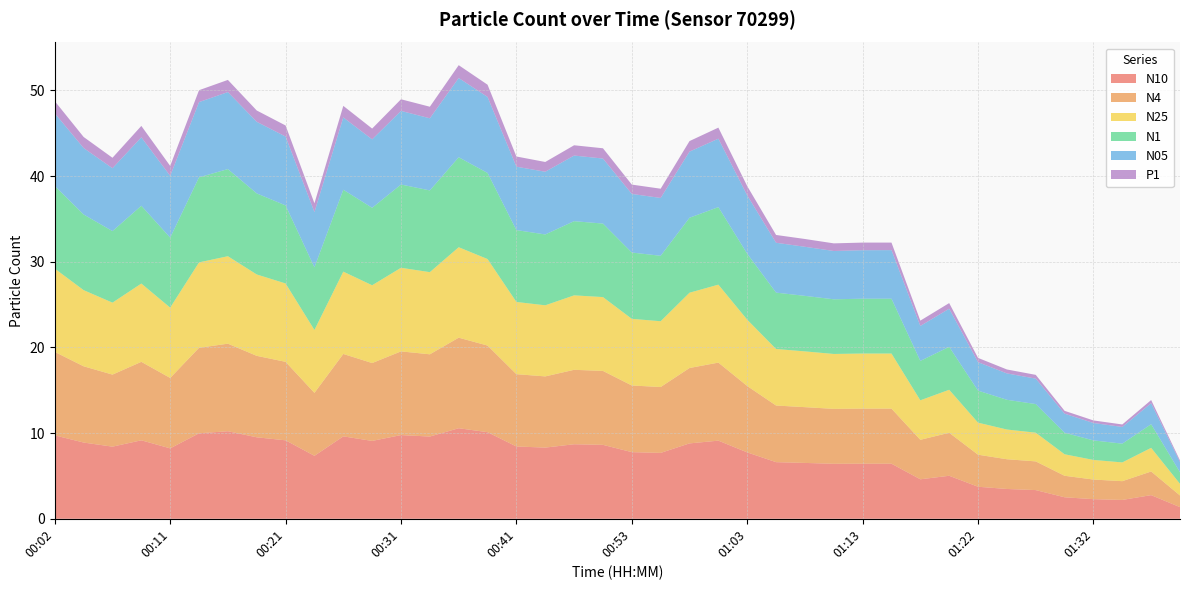

Reading left to right, list all the values displayed in this chart.

N10: 00:02=9.7	00:04=8.9	00:07=8.4	00:09=9.2	00:11=8.2	00:14=10.0	00:16=10.2	00:19=9.5	00:21=9.2	00:24=7.3	00:26=9.6	00:29=9.1	00:31=9.8	00:34=9.6	00:36=10.6	00:38=10.1	00:41=8.4	00:46=8.3	00:48=8.7	00:51=8.6	00:53=7.8	00:56=7.7	00:58=8.8	01:01=9.1	01:03=7.8	01:05=6.6	01:08=6.5	01:10=6.4	01:13=6.4	01:15=6.4	01:18=4.6	01:20=5.0	01:22=3.7	01:25=3.5	01:27=3.4	01:30=2.5	01:32=2.3	01:35=2.2	01:37=2.8	01:39=1.4
N4: 00:02=9.7	00:04=8.9	00:07=8.4	00:09=9.2	00:11=8.2	00:14=10.0	00:16=10.2	00:19=9.5	00:21=9.2	00:24=7.3	00:26=9.6	00:29=9.1	00:31=9.8	00:34=9.6	00:36=10.6	00:38=10.1	00:41=8.4	00:46=8.3	00:48=8.7	00:51=8.6	00:53=7.8	00:56=7.7	00:58=8.8	01:01=9.1	01:03=7.8	01:05=6.6	01:08=6.5	01:10=6.4	01:13=6.4	01:15=6.4	01:18=4.6	01:20=5.0	01:22=3.7	01:25=3.5	01:27=3.4	01:30=2.5	01:32=2.3	01:35=2.2	01:37=2.8	01:39=1.4
N25: 00:02=9.7	00:04=8.9	00:07=8.4	00:09=9.1	00:11=8.2	00:14=10.0	00:16=10.2	00:19=9.5	00:21=9.2	00:24=7.3	00:26=9.6	00:29=9.1	00:31=9.8	00:34=9.6	00:36=10.6	00:38=10.1	00:41=8.4	00:46=8.3	00:48=8.7	00:51=8.6	00:53=7.8	00:56=7.7	00:58=8.8	01:01=9.1	01:03=7.7	01:05=6.6	01:08=6.5	01:10=6.4	01:13=6.4	01:15=6.4	01:18=4.6	01:20=5.0	01:22=3.7	01:25=3.5	01:27=3.4	01:30=2.5	01:32=2.3	01:35=2.2	01:37=2.8	01:39=1.4
N1: 00:02=9.7	00:04=8.8	00:07=8.3	00:09=9.1	00:11=8.2	00:14=9.9	00:16=10.2	00:19=9.5	00:21=9.1	00:24=7.3	00:26=9.6	00:29=9.0	00:31=9.7	00:34=9.5	00:36=10.5	00:38=10.1	00:41=8.4	00:46=8.3	00:48=8.7	00:51=8.6	00:53=7.7	00:56=7.6	00:58=8.8	01:01=9.1	01:03=7.7	01:05=6.6	01:08=6.5	01:10=6.4	01:13=6.4	01:15=6.4	01:18=4.6	01:20=5.0	01:22=3.7	01:25=3.5	01:27=3.3	01:30=2.5	01:32=2.3	01:35=2.2	01:37=2.8	01:39=1.4
N05: 00:02=8.5	00:04=7.8	00:07=7.3	00:09=8.0	00:11=7.2	00:14=8.8	00:16=9.0	00:19=8.4	00:21=8.0	00:24=6.5	00:26=8.4	00:29=8.0	00:31=8.6	00:34=8.4	00:36=9.2	00:38=8.9	00:41=7.4	00:46=7.3	00:48=7.7	00:51=7.6	00:53=6.8	00:56=6.8	00:58=7.7	01:01=8.0	01:03=6.8	01:05=5.8	01:08=5.7	01:10=5.6	01:13=5.7	01:15=5.7	01:18=4.1	01:20=4.5	01:22=3.3	01:25=3.1	01:27=3.0	01:30=2.2	01:32=2.0	01:35=1.9	01:37=2.5	01:39=1.2
P1: 00:02=1.4	00:04=1.3	00:07=1.2	00:09=1.3	00:11=1.2	00:14=1.4	00:16=1.4	00:19=1.3	00:21=1.3	00:24=1.0	00:26=1.4	00:29=1.3	00:31=1.4	00:34=1.4	00:36=1.5	00:38=1.4	00:41=1.2	00:46=1.1	00:48=1.2	00:51=1.2	00:53=1.1	00:56=1.1	00:58=1.2	01:01=1.3	01:03=1.1	01:05=0.9	01:08=0.9	01:10=0.9	01:13=0.9	01:15=0.9	01:18=0.6	01:20=0.7	01:22=0.5	01:25=0.5	01:27=0.4	01:30=0.3	01:32=0.3	01:35=0.3	01:37=0.4	01:39=0.2